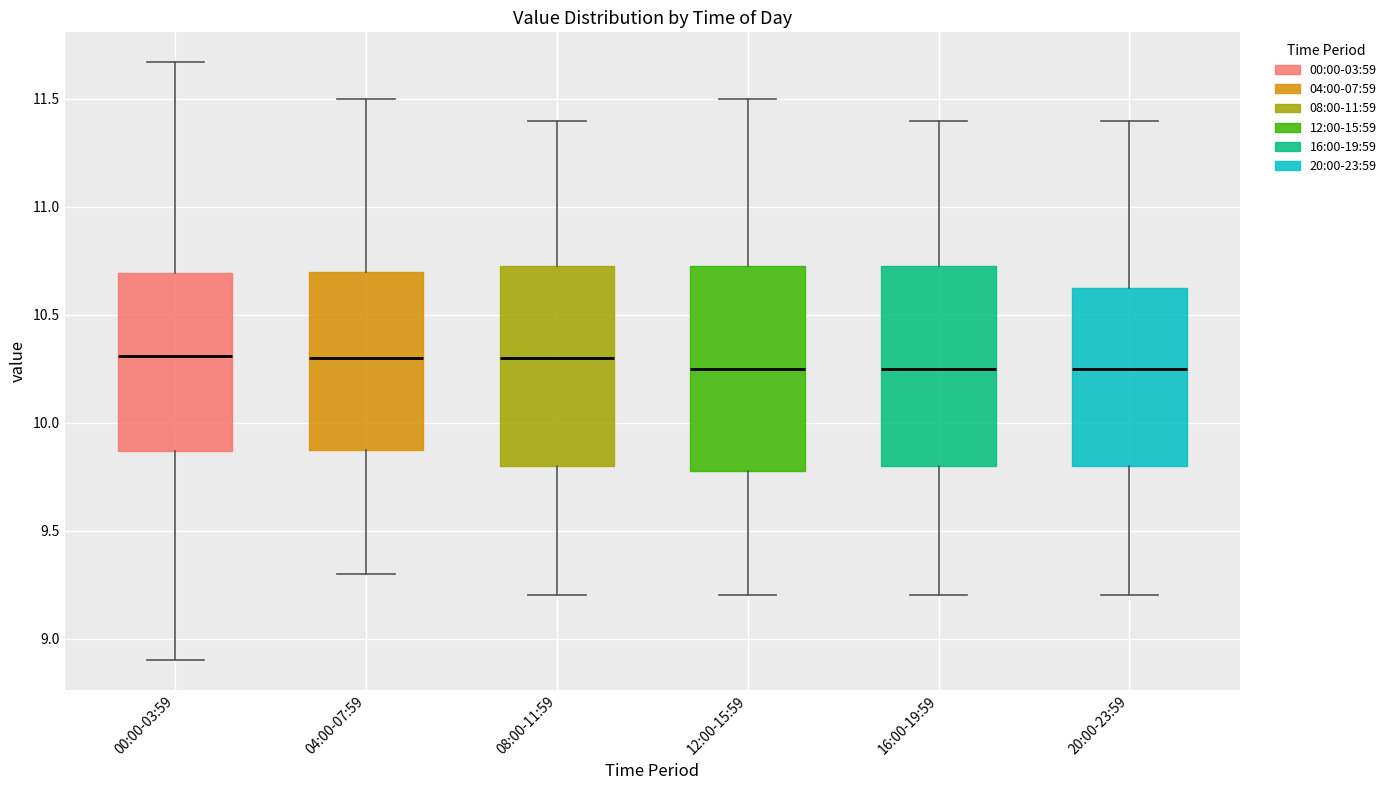

Reading left to right, read every box against the y-axis: the position of its median line, the range the box covers, and the ends of its whiskers. The values are not printed on the chart, so give them approximately, as read against the axis.

00:00-03:59: median 10.30, box 9.85 to 10.70, whiskers 8.90 to 11.65
04:00-07:59: median 10.30, box 9.90 to 10.70, whiskers 9.30 to 11.50
08:00-11:59: median 10.30, box 9.80 to 10.75, whiskers 9.20 to 11.40
12:00-15:59: median 10.25, box 9.80 to 10.75, whiskers 9.20 to 11.50
16:00-19:59: median 10.25, box 9.80 to 10.75, whiskers 9.20 to 11.40
20:00-23:59: median 10.25, box 9.80 to 10.65, whiskers 9.20 to 11.40